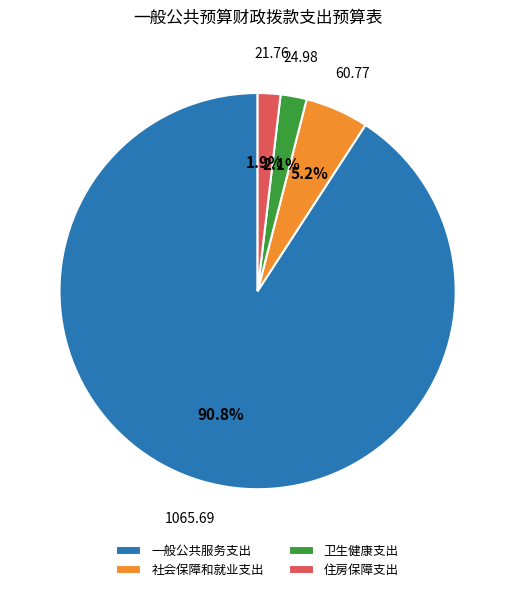

Which has a higher value, 一般公共服务支出 or 社会保障和就业支出?

一般公共服务支出